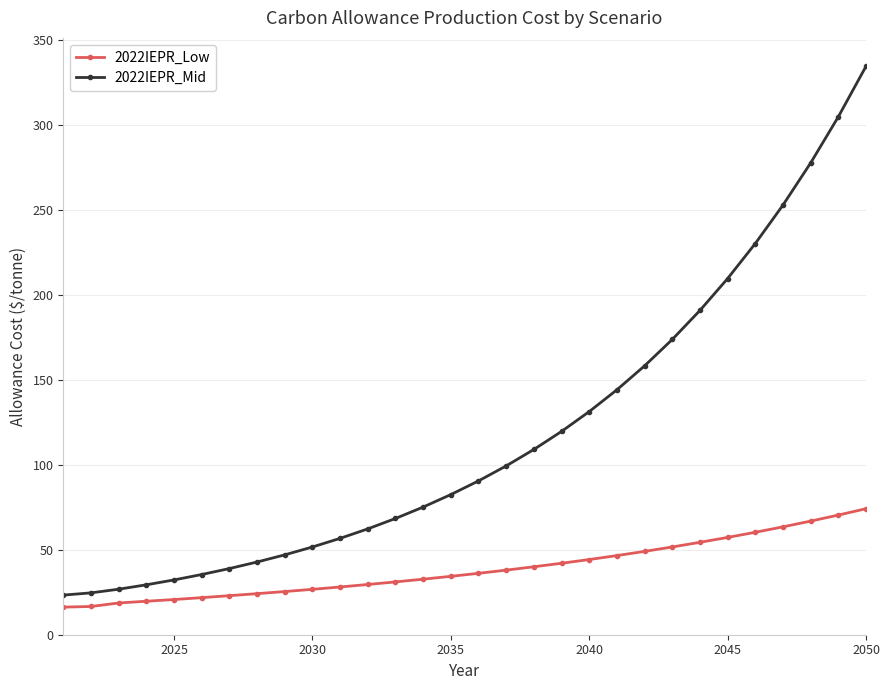

What is the average value of the 2022IEPR_Mid series?

117.4